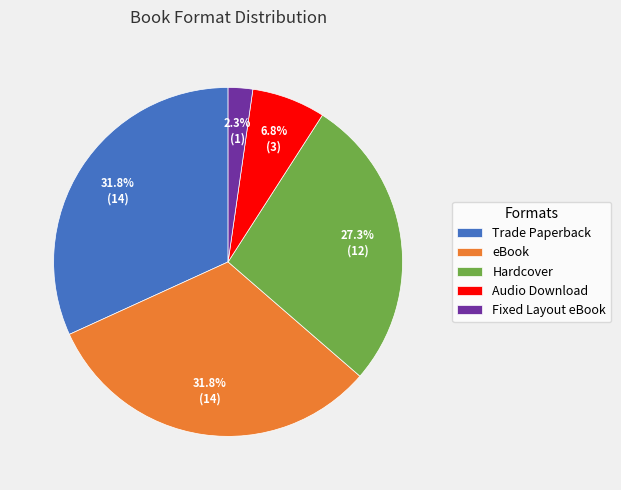

Between eBook and Audio Download, which is larger?

eBook